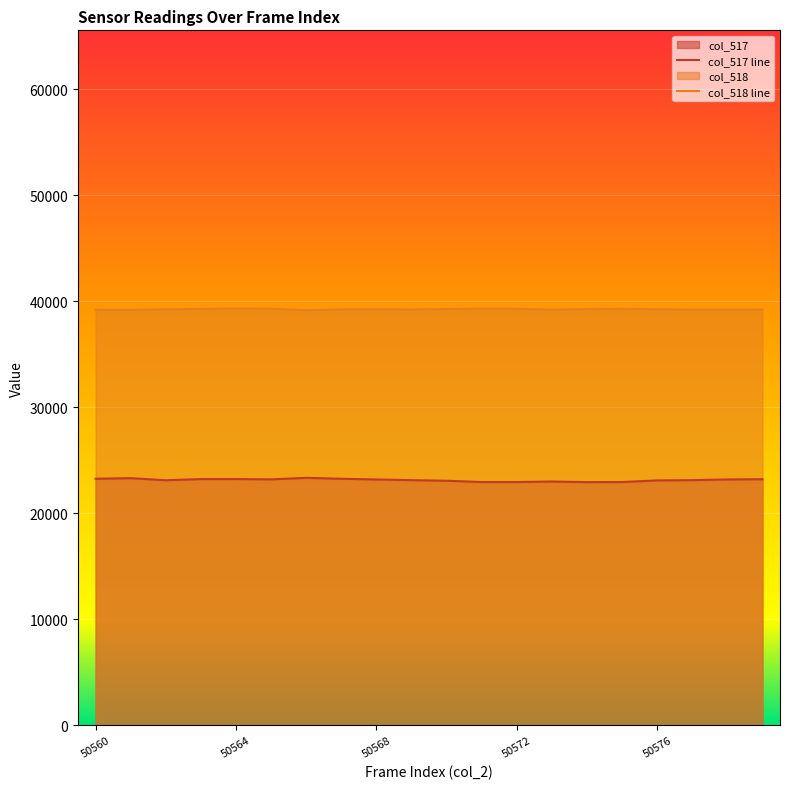

At 14, list the series in order from largest to smallest.

col_518 line, col_517 line